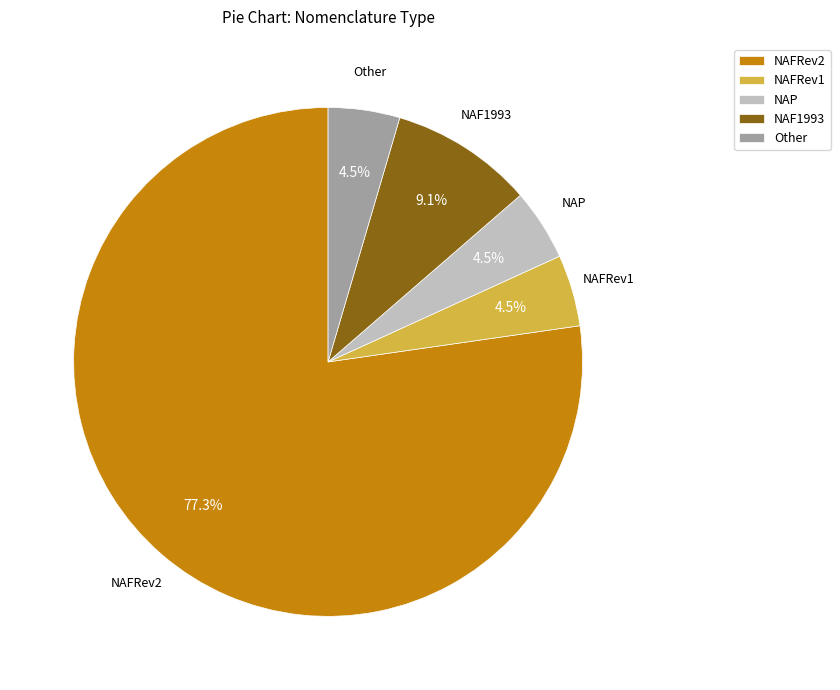

Is there any slice that represents more than half of the pie?

Yes